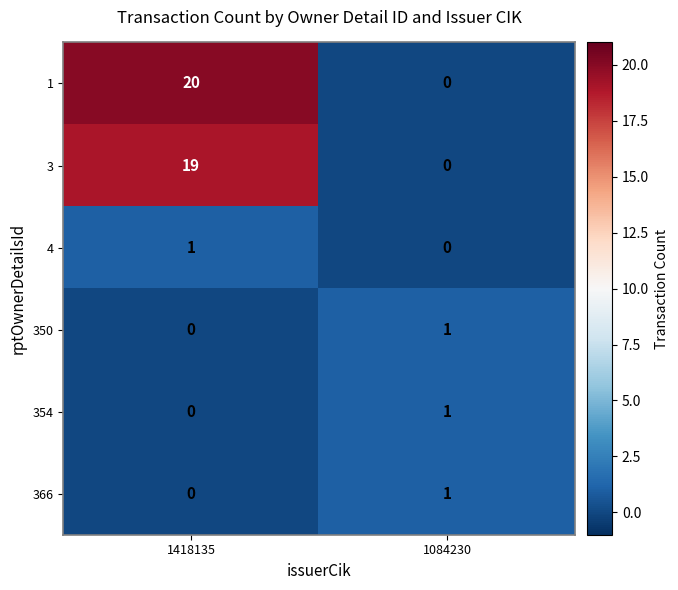

What is the difference between the highest and lowest values at 1418135?

20